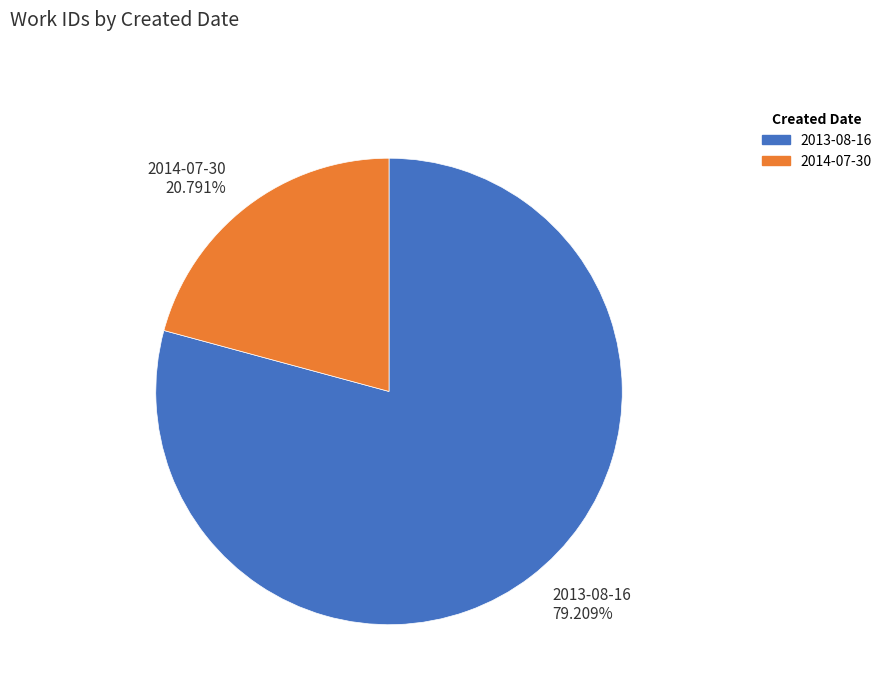

Combined, do 2014-07-30 20.791% and 2013-08-16 79.209% account for over 50%?

Yes